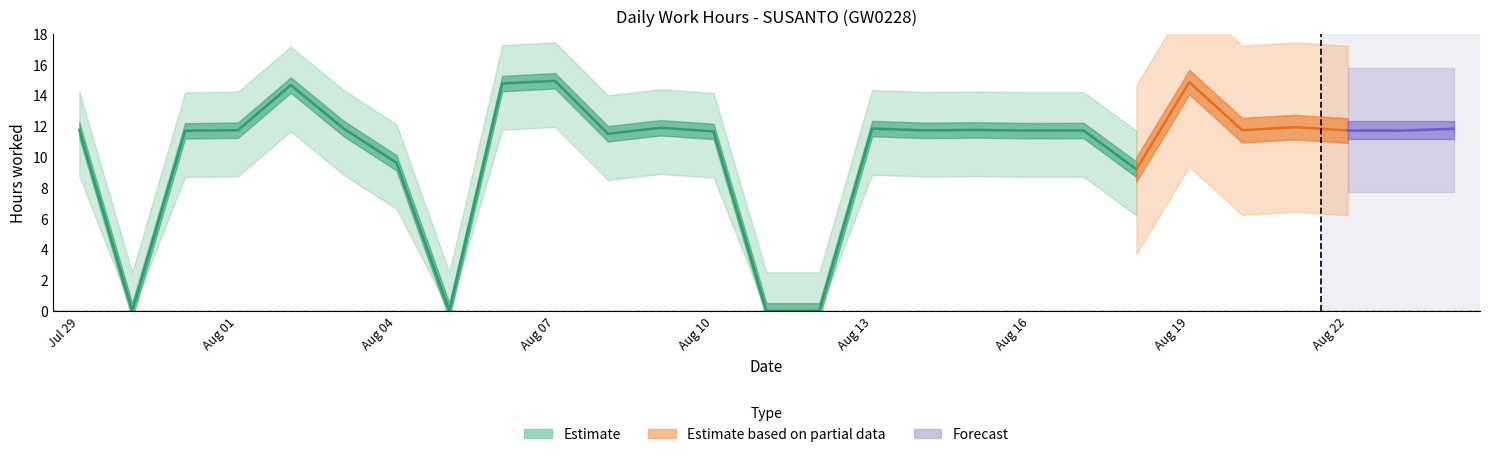

The chart shows a value of 11.9 at 21. True or false?

True